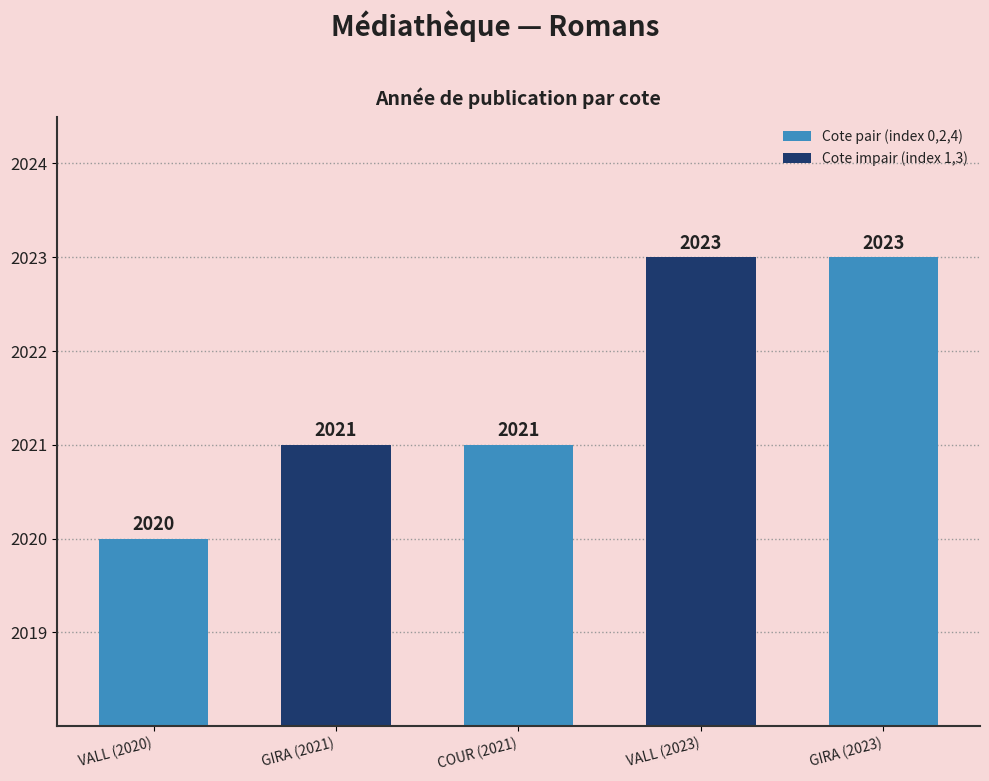

The chart shows a value of 3574 at COUR. True or false?

False